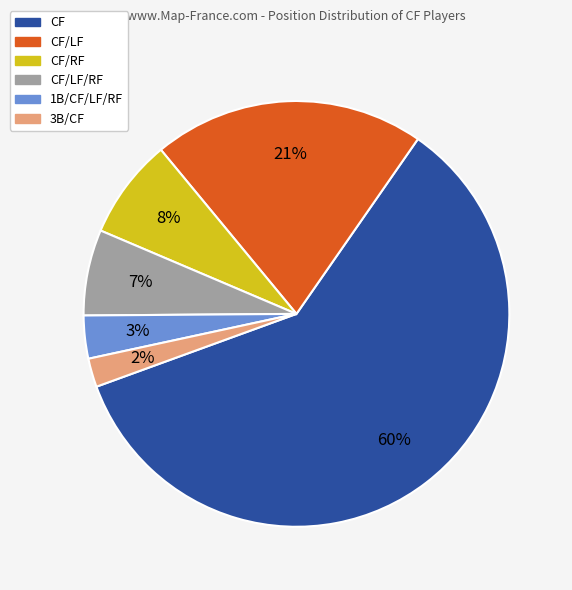

Does CF account for over 50% of the chart?

Yes